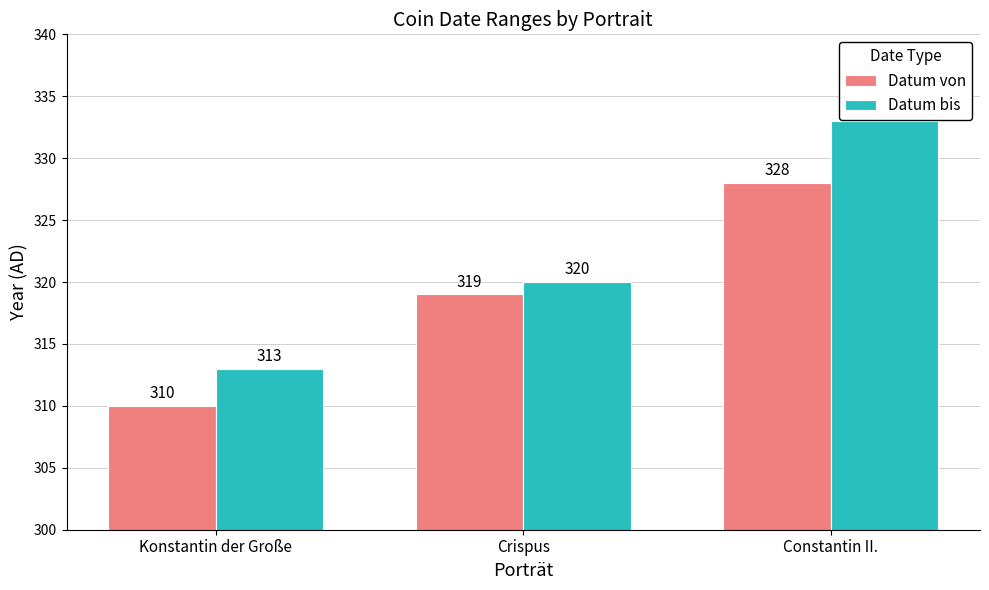

What is the maximum value shown in the chart?

333